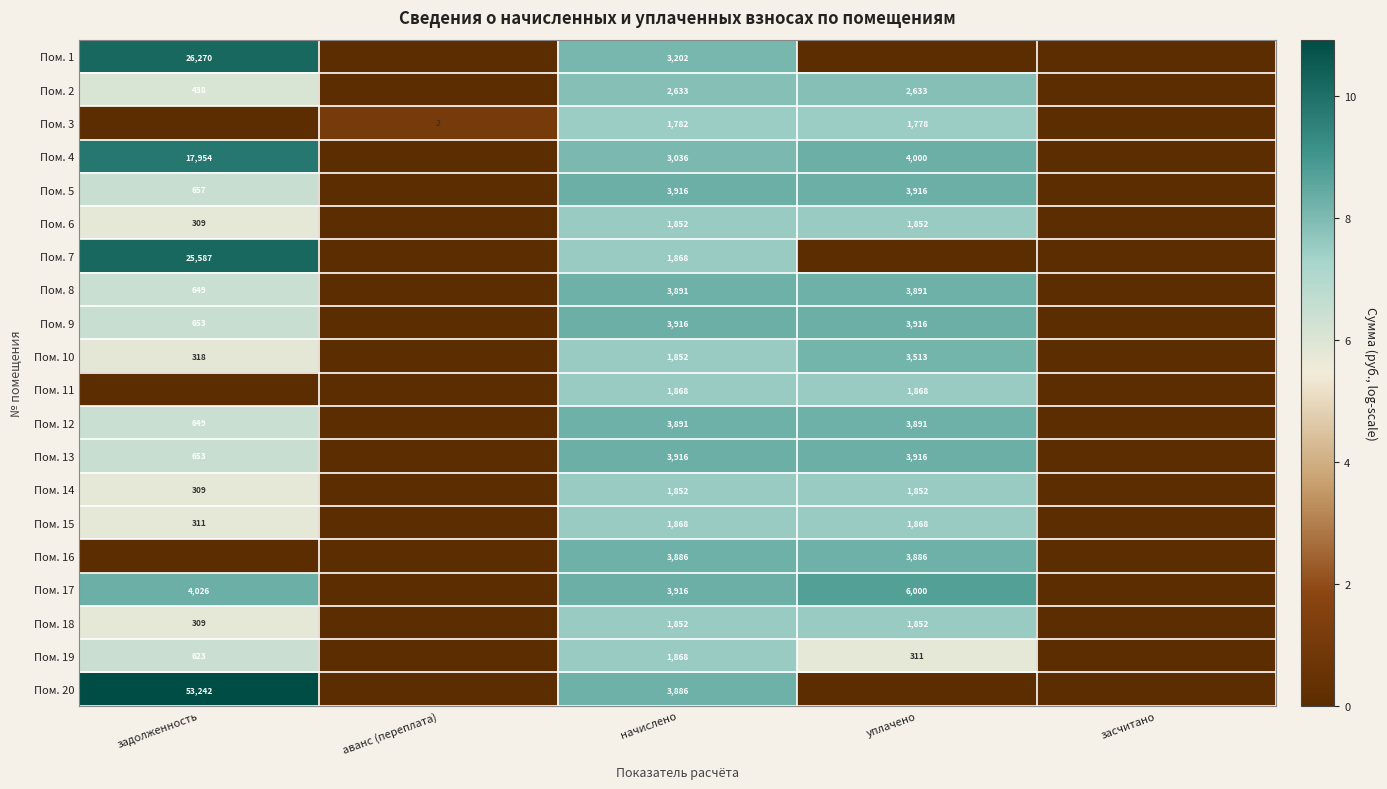

Is the value of Пом. 3 at уплачено greater than the value of Пом. 8 at задолженность?

Yes